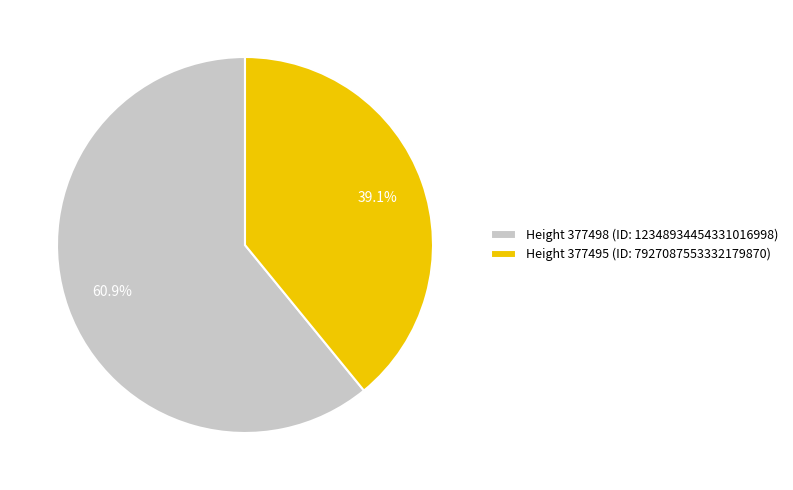

What is the majority slice?

Height 377498 (ID: 12348934454331016998)